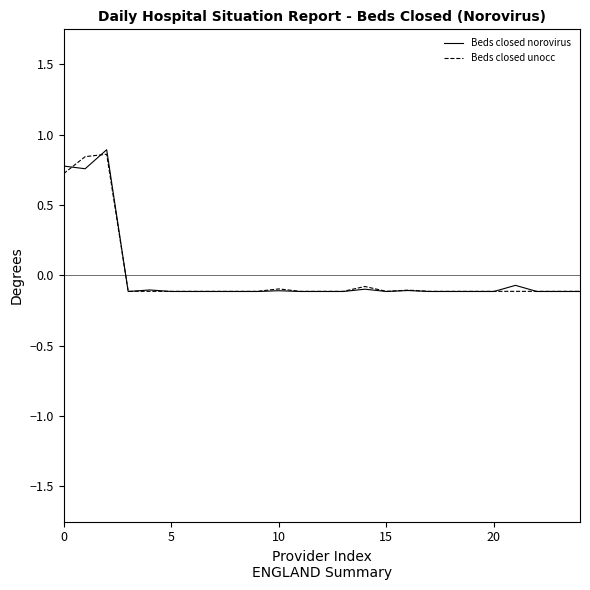

Does the chart display data point markers on the line(s)?

No